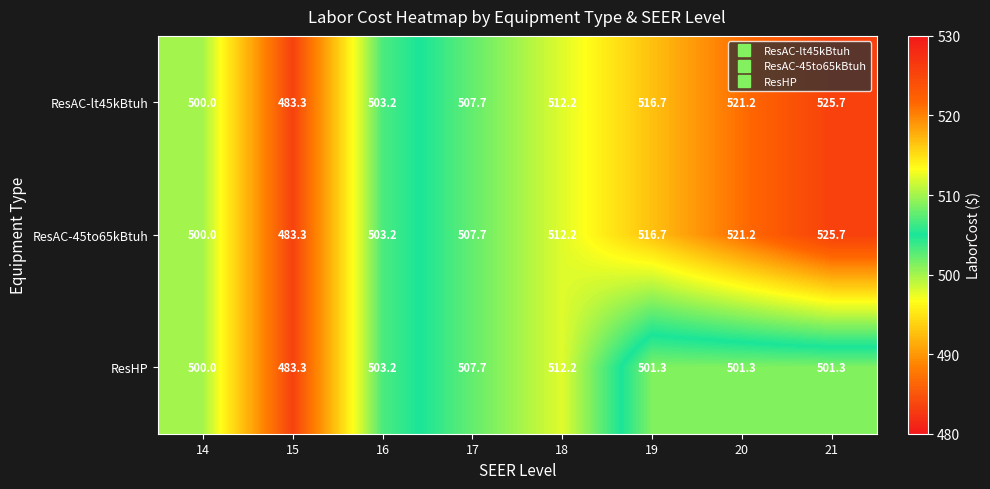

What is the maximum value shown in the chart?

525.7